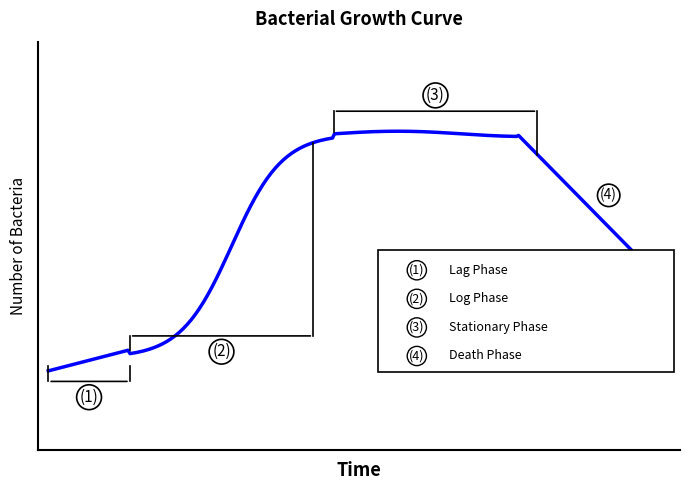

What is the difference between the maximum and minimum values?

1